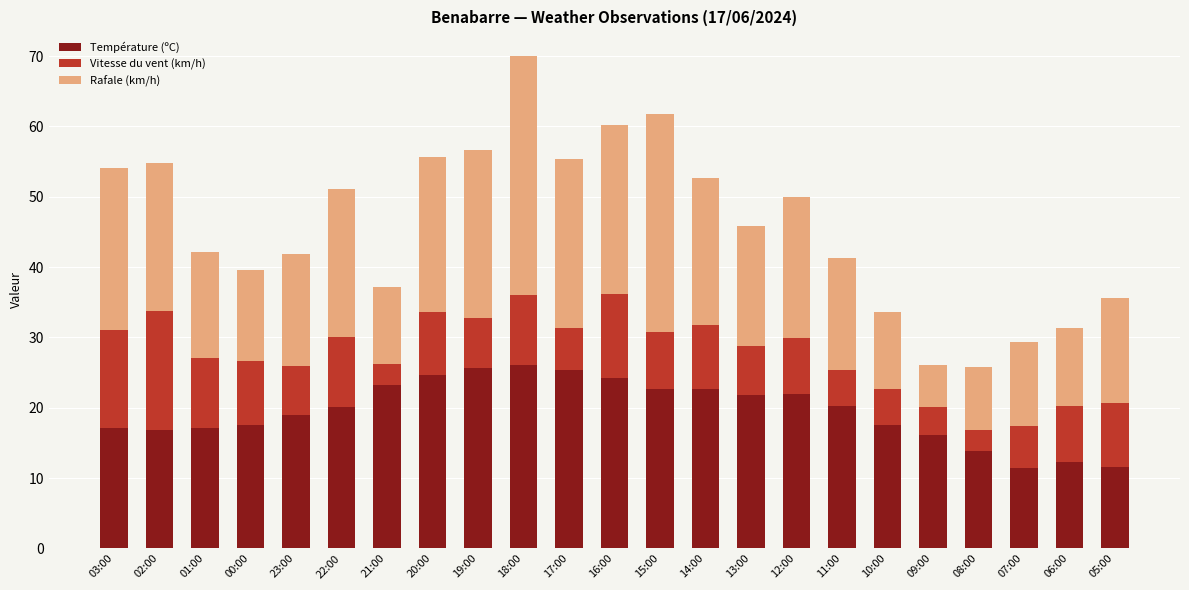

True or false: Température (ºC) has a value of 20.1 at 22:00.

True